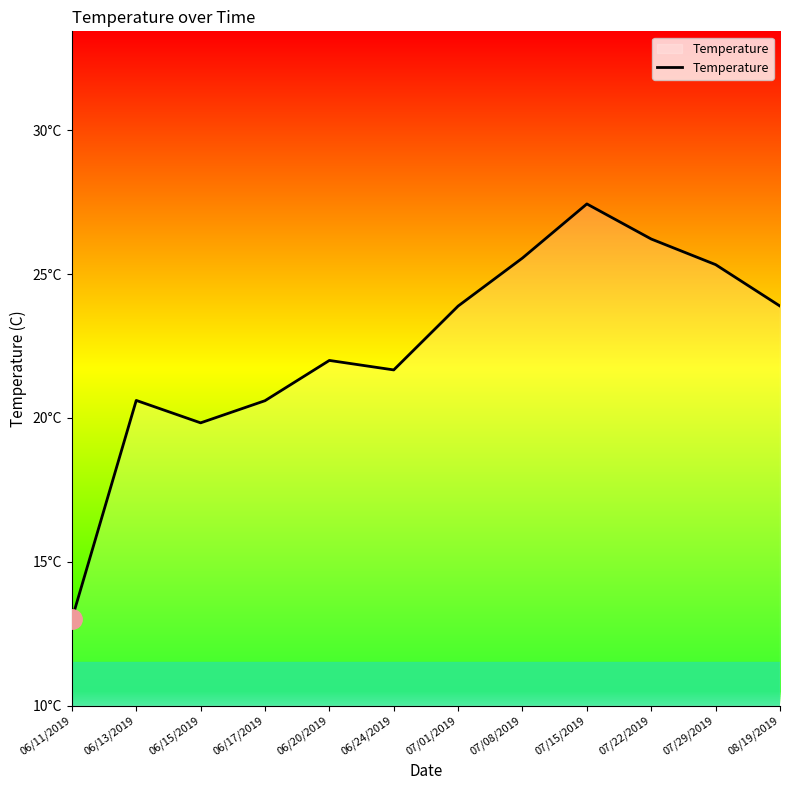

Is this an area chart (filled region under the line)?

Yes